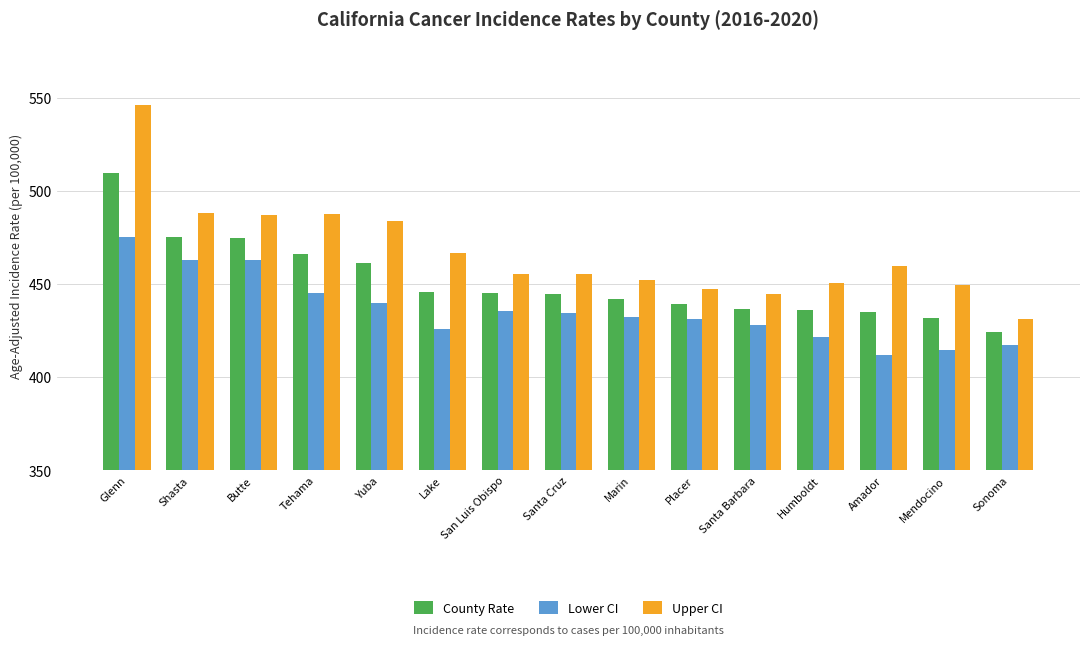

List the series in order of their peak value, lowest first.

Lower CI, County Rate, Upper CI